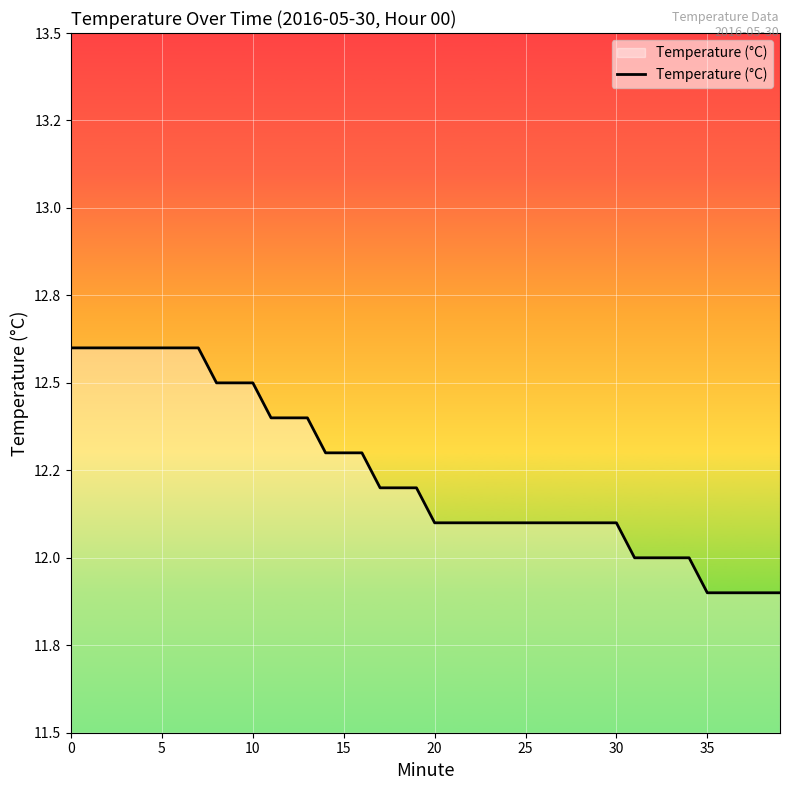

Does the chart have visible grid lines?

Yes